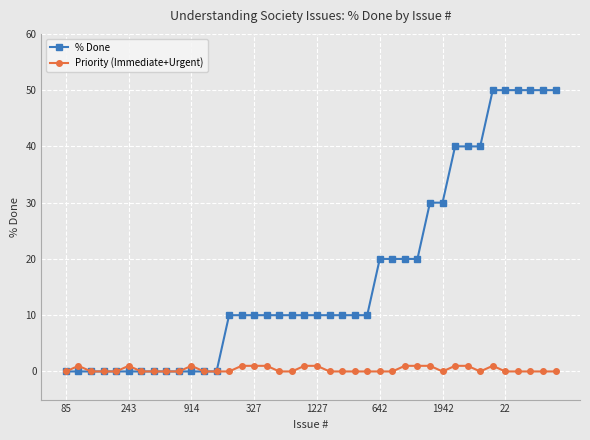

Count the number of data series in this chart.

2